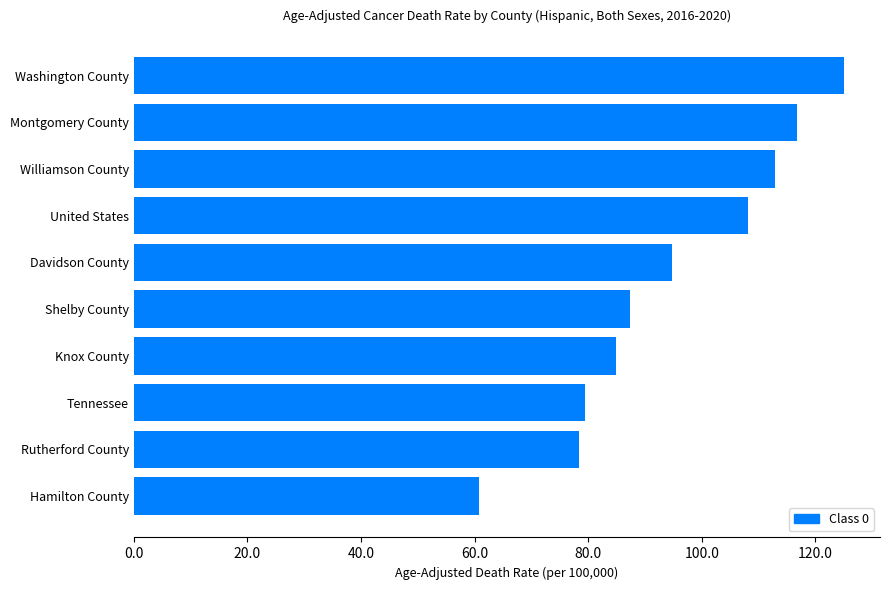

How many data points are above 94?

5